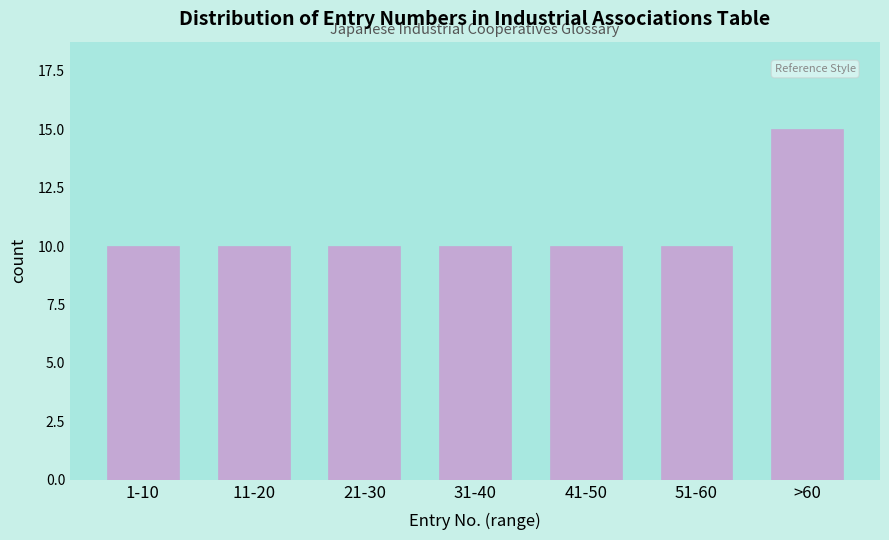

Reading right to left, list all the values displayed in this chart.

>60=15	51-60=10	41-50=10	31-40=10	21-30=10	11-20=10	1-10=10